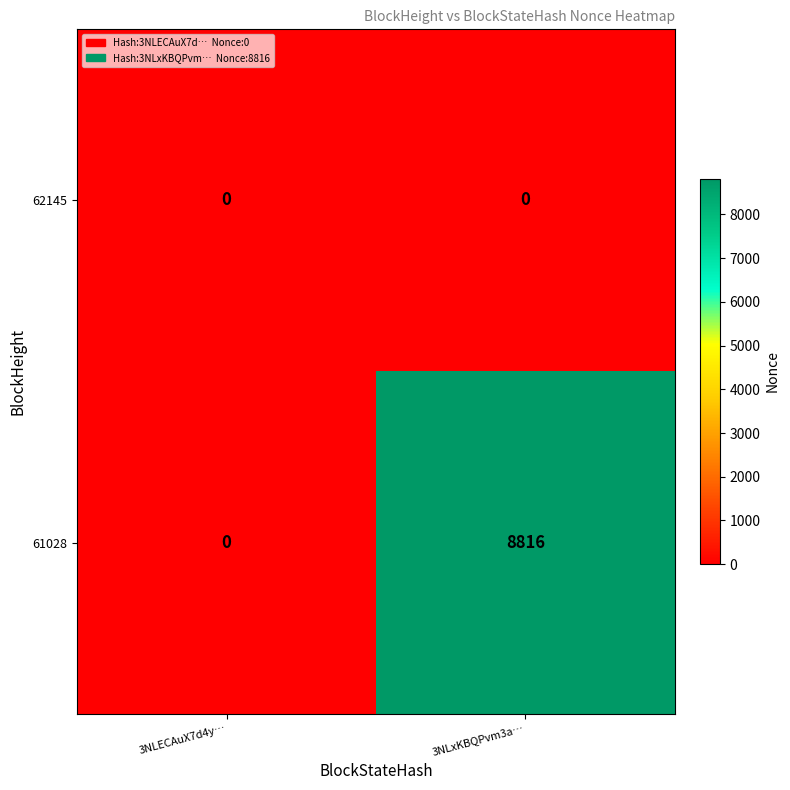

Which series has the largest range (max minus min)?

61028